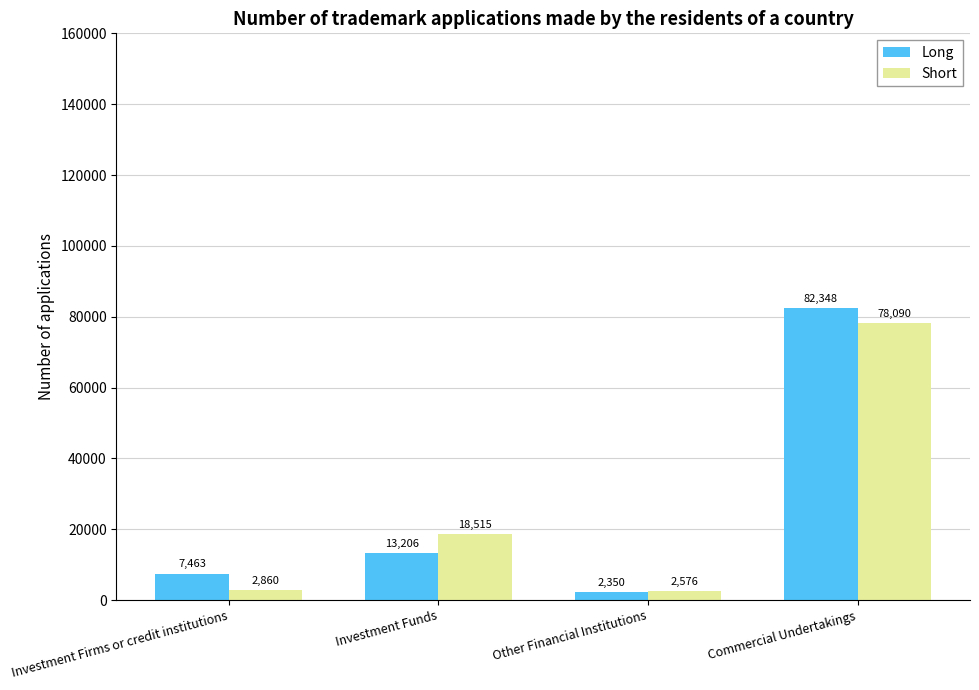

Does the chart contain any negative values?

No